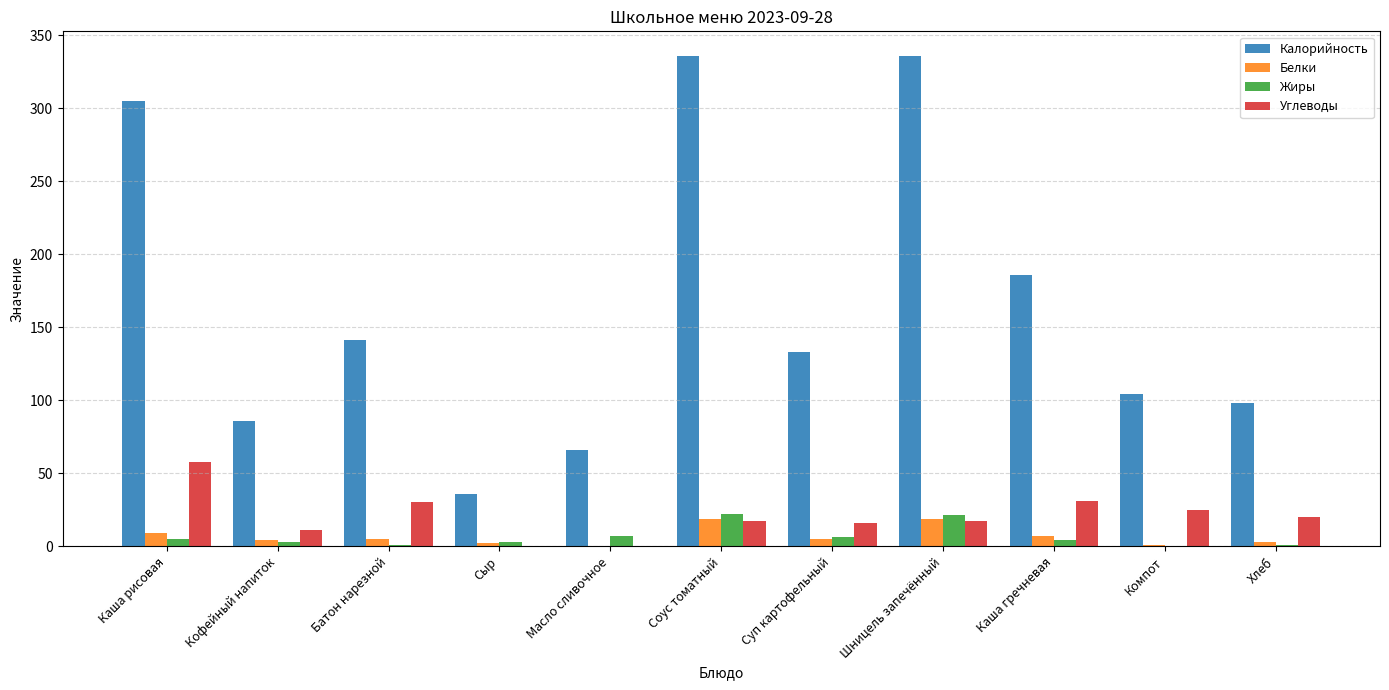

What is the sum of all Углеводы values?

225.0